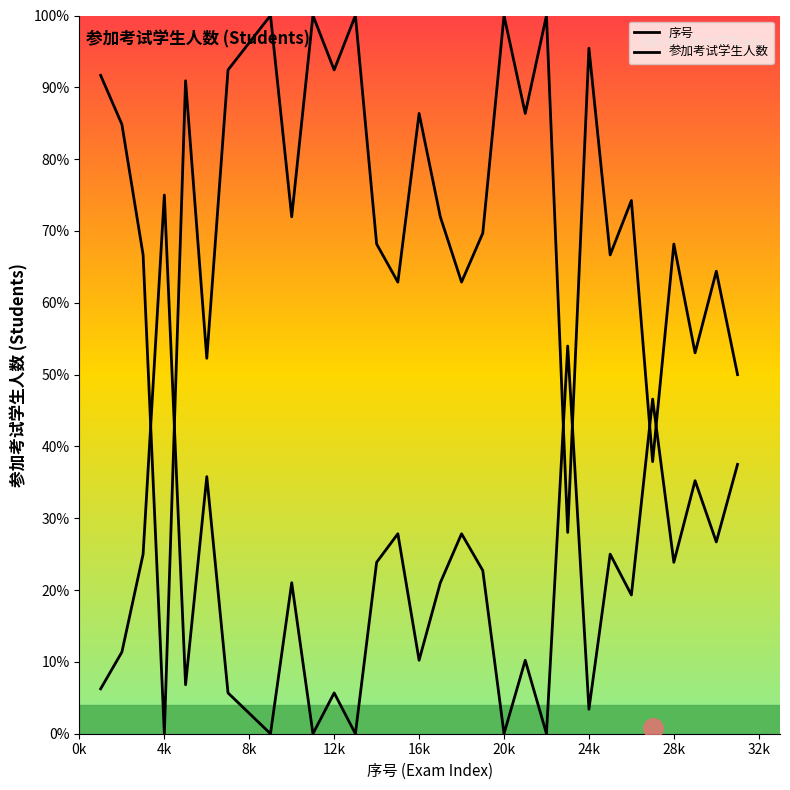

At which label does the data first exceed 120?

1